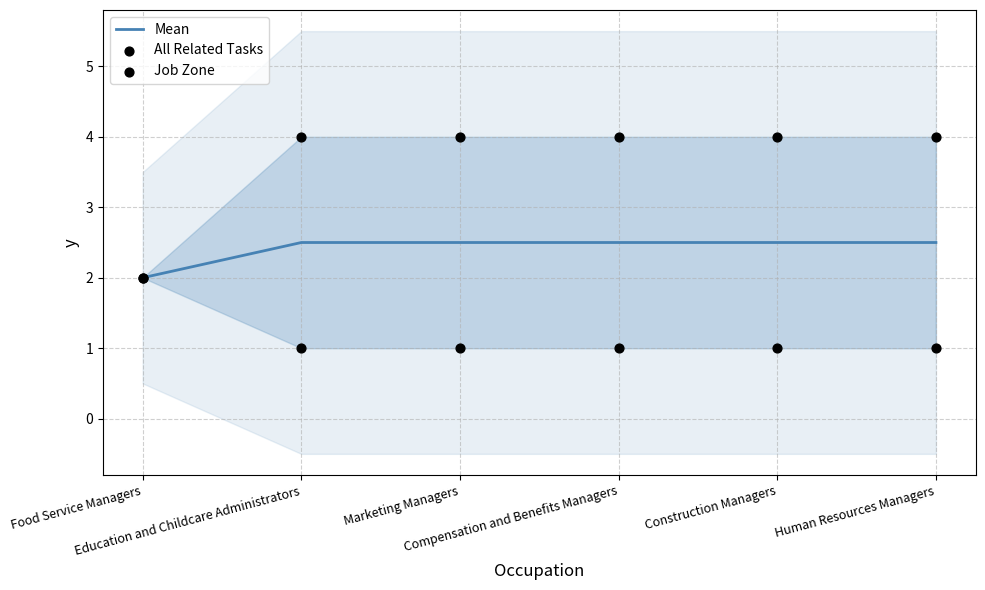

What is the total value across all series at Education and Childcare Administrators?

7.5